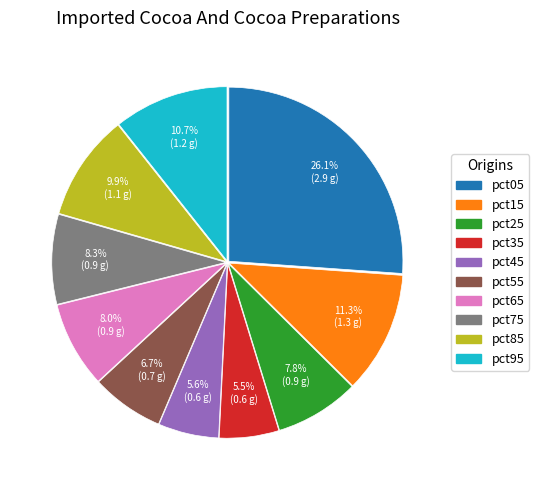

Between pct75 and pct25, which is larger?

pct75